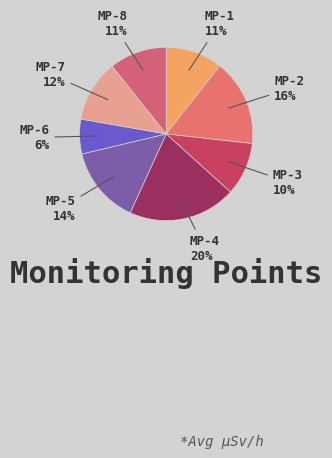

Combined, do MP-8 and MP-7 account for over 50%?

No